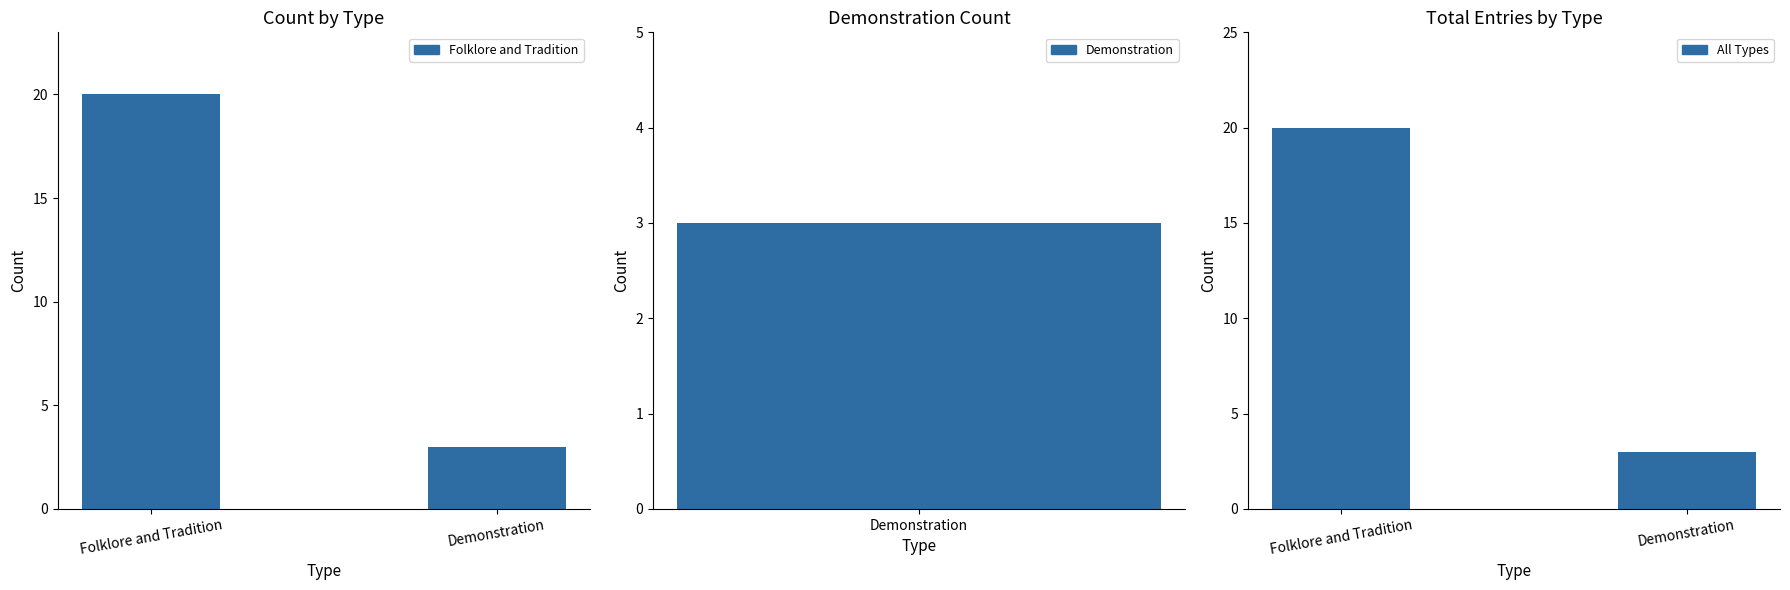

At which label does All Types reach its peak?

Folklore and Tradition